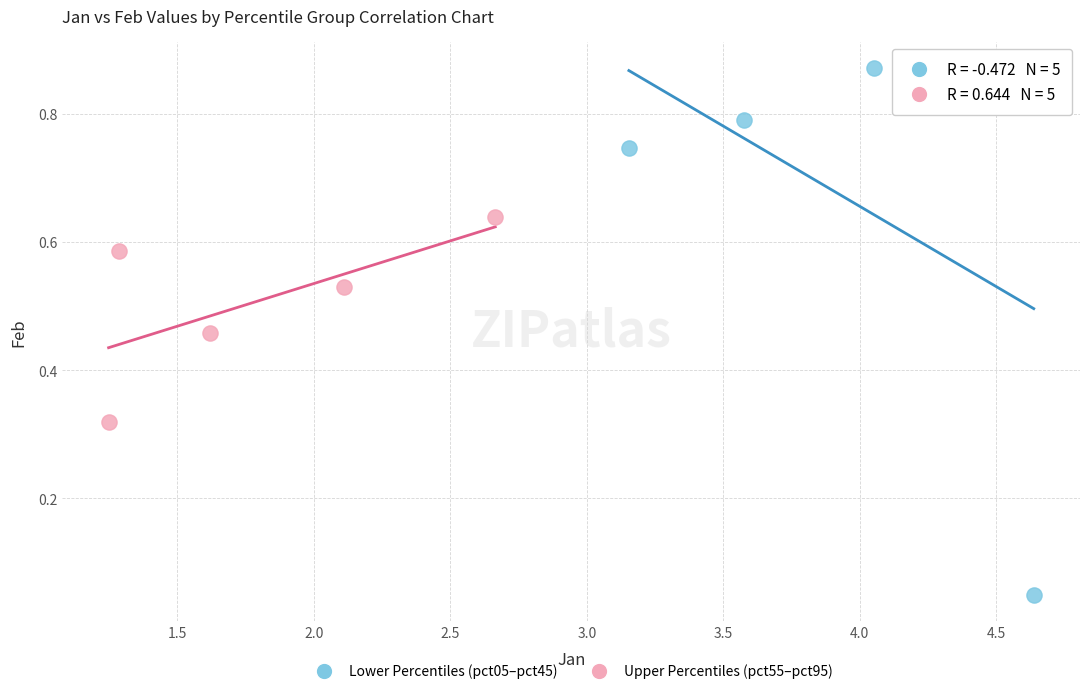

Which series has the widest spread of Y values?

Lower Percentiles (pct05–pct45)